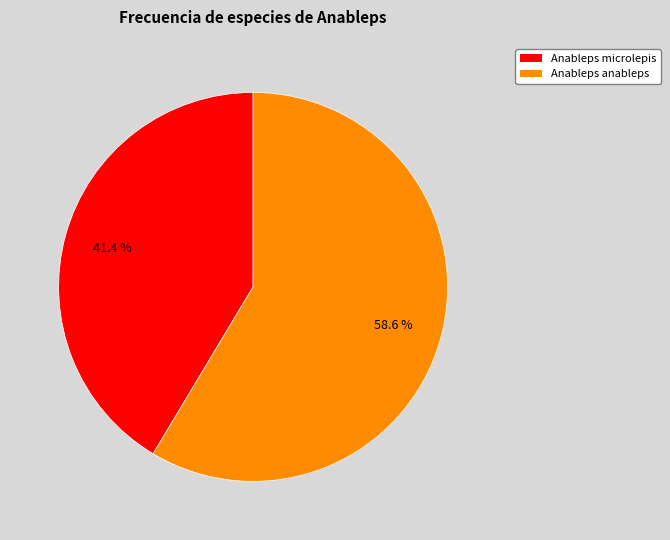

Is it true that Anableps anableps is 47% of the pie?

False